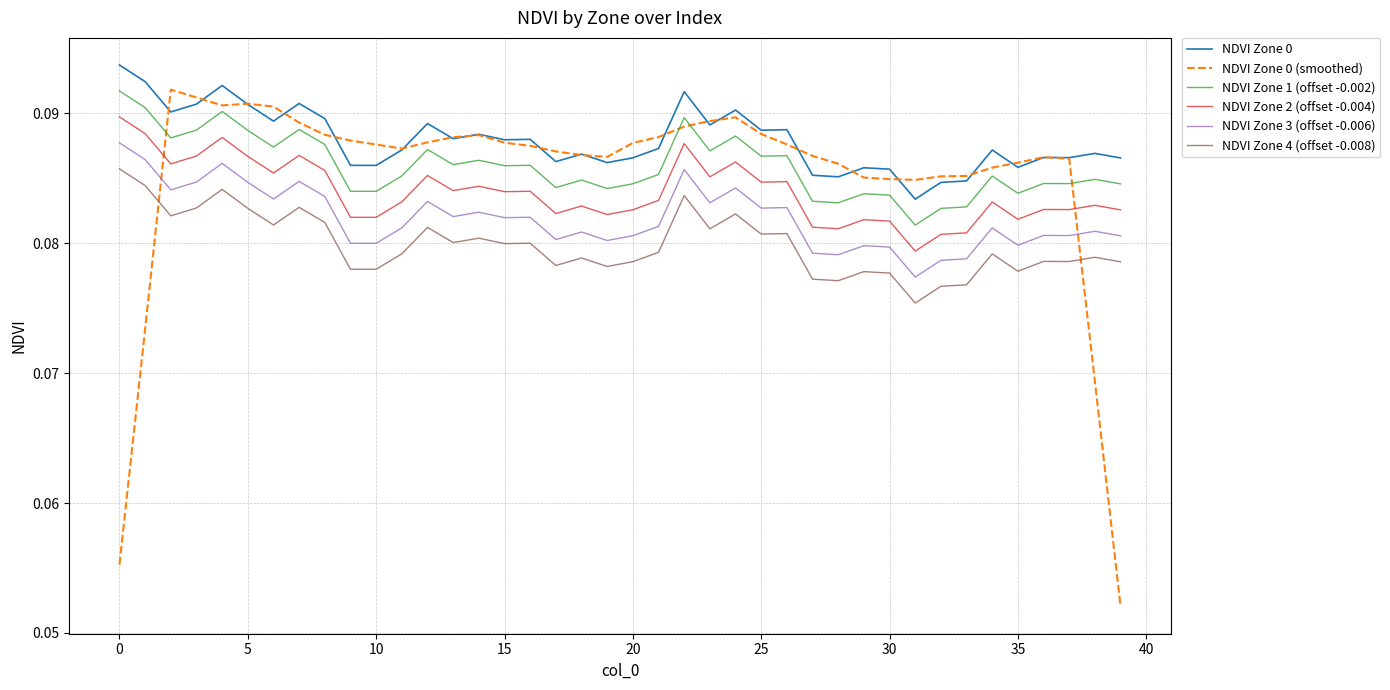

True or false: NDVI Zone 1 (offset -0.002) and NDVI Zone 0 intersect in this chart.

False